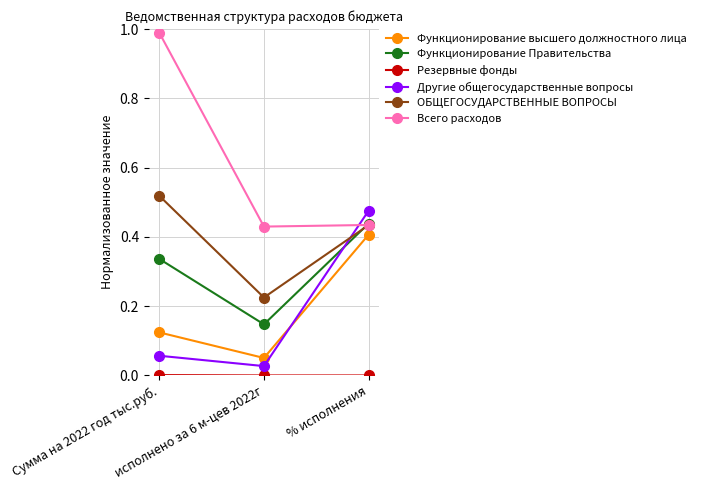

Which series changed the most between Сумма на 2022 год тыс.руб. and исполнено за 6 м-цев 2022г?

Всего расходов